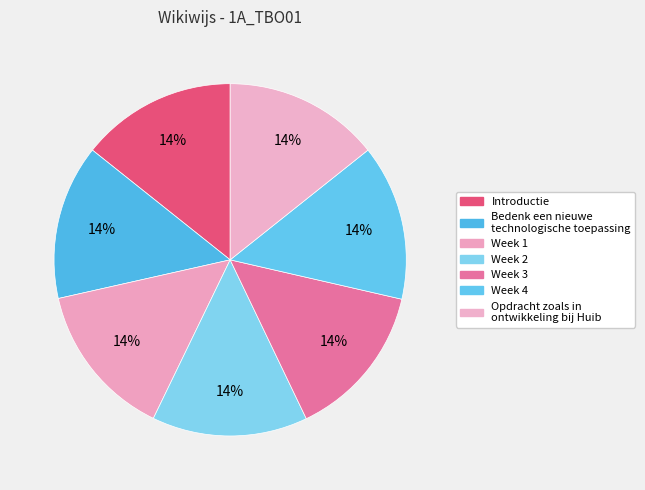

Is there any slice that represents more than half of the pie?

No